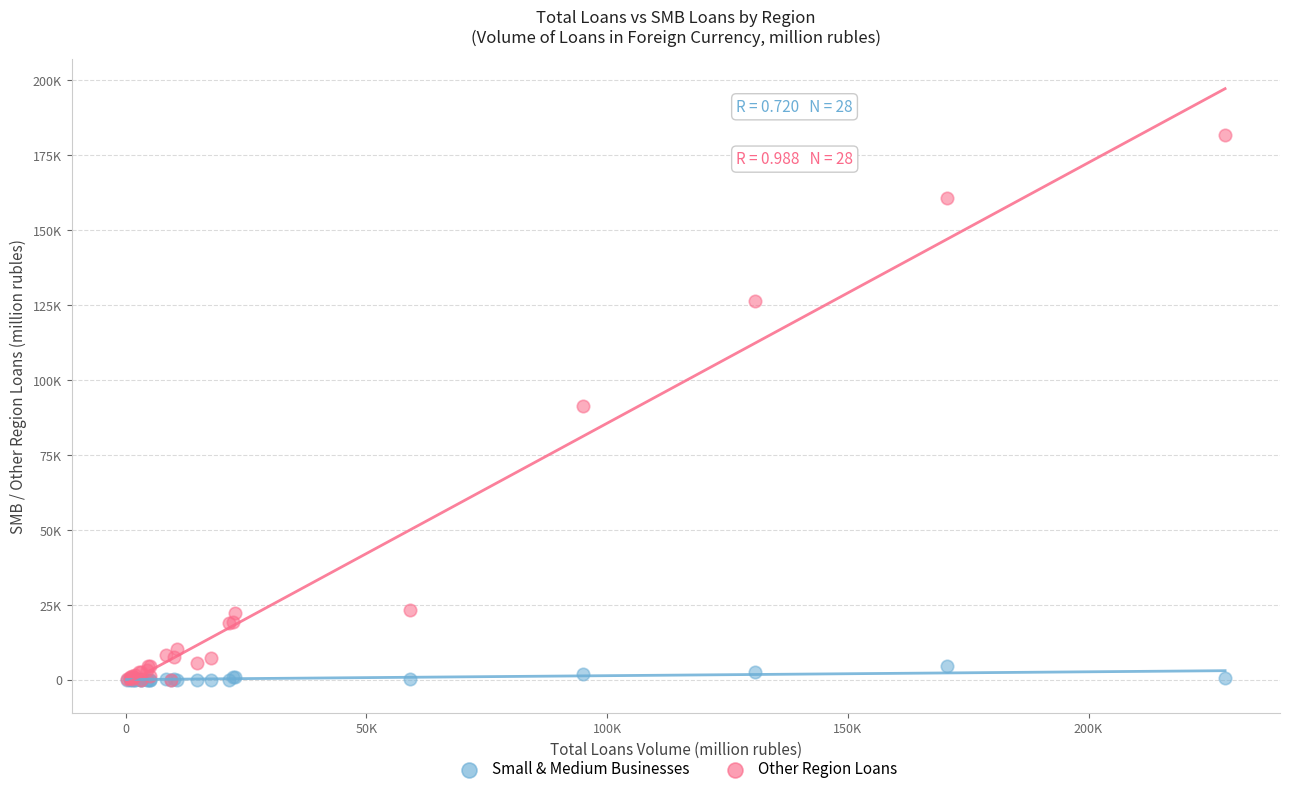

What are all the series names shown in the legend?

Small & Medium Businesses, Other Region Loans